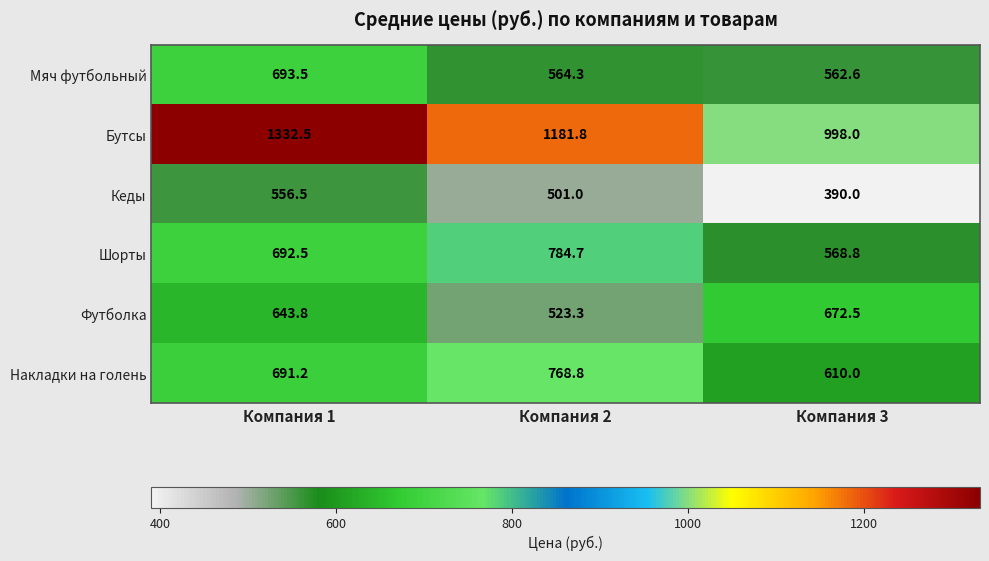

At which label does Шорты first exceed 692?

Компания 1